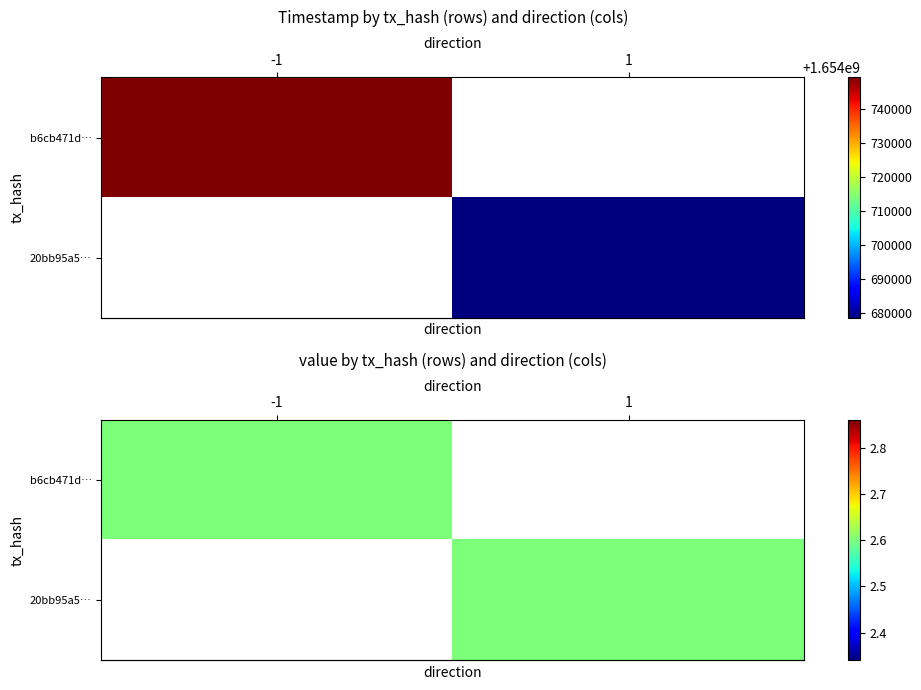

True or false: b6cb471d0ba7233a377bb2dedf25ed21369f4de has a value of 2678713410 at time_stamp.

False